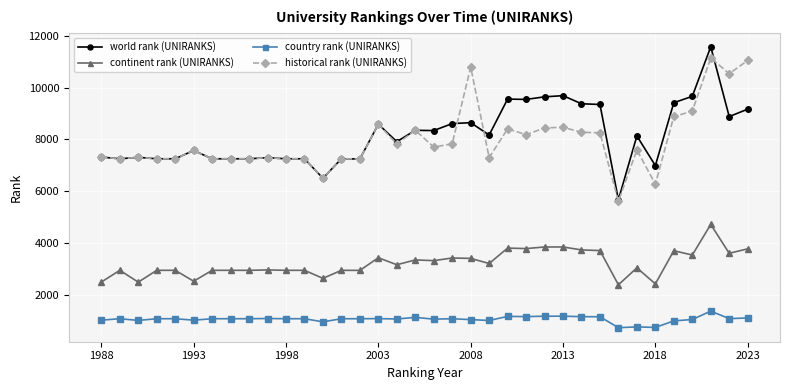

True or false: country rank (UNIRANKS) and continent rank (UNIRANKS) cross at least once.

False